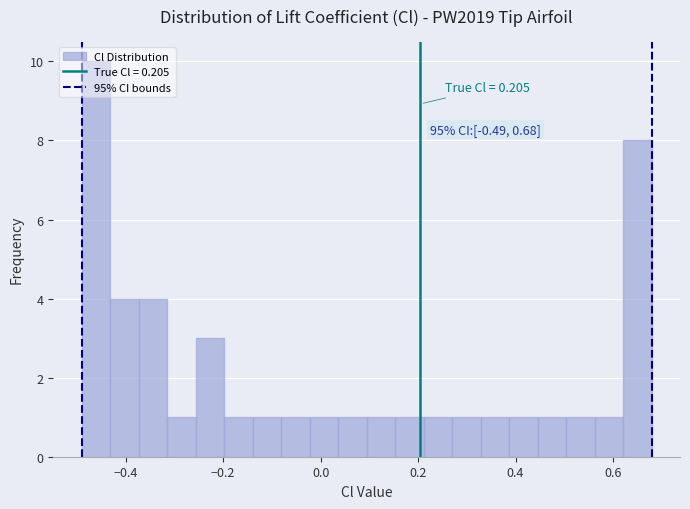

Read against the x-axis, roughly where is the centre of the tallest bar?

-0.46